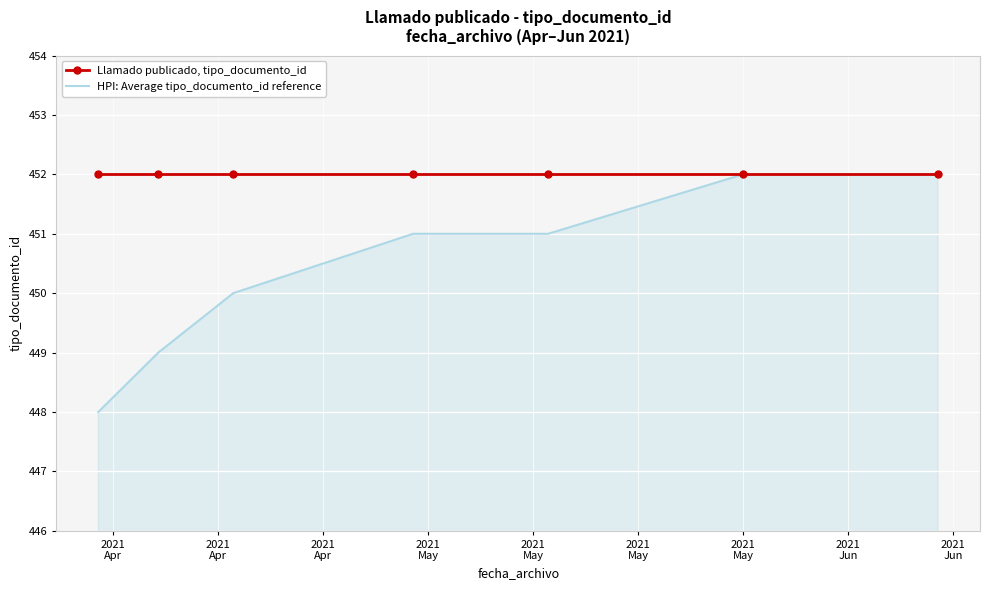

What is the smallest value displayed?

448